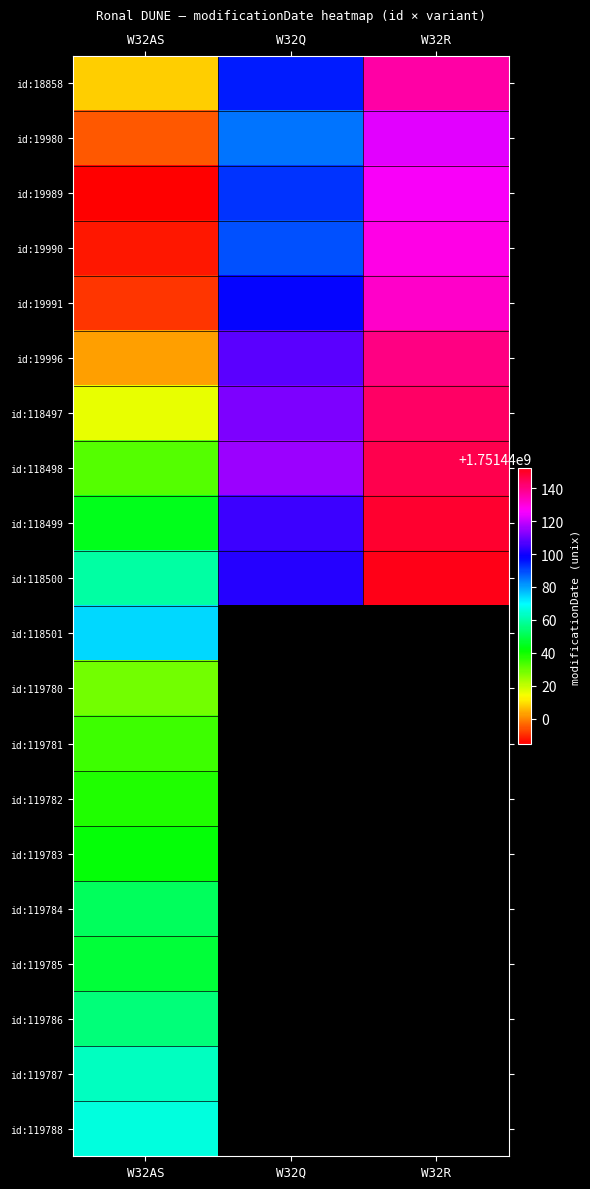

What is the total value across all series at W32R?

17514401376